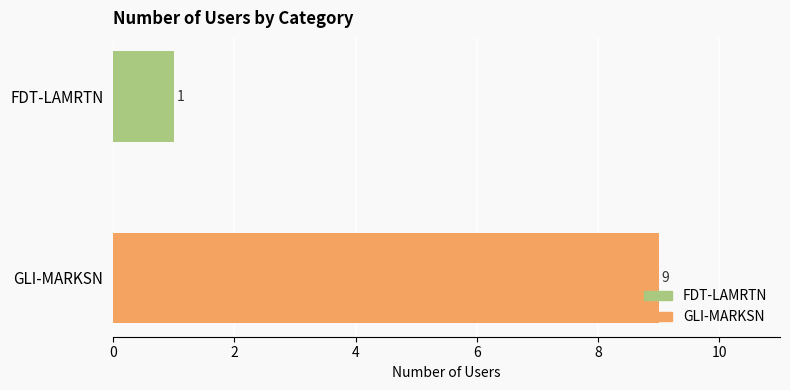

At which label is the value closest to 5?

FDT-LAMRTN